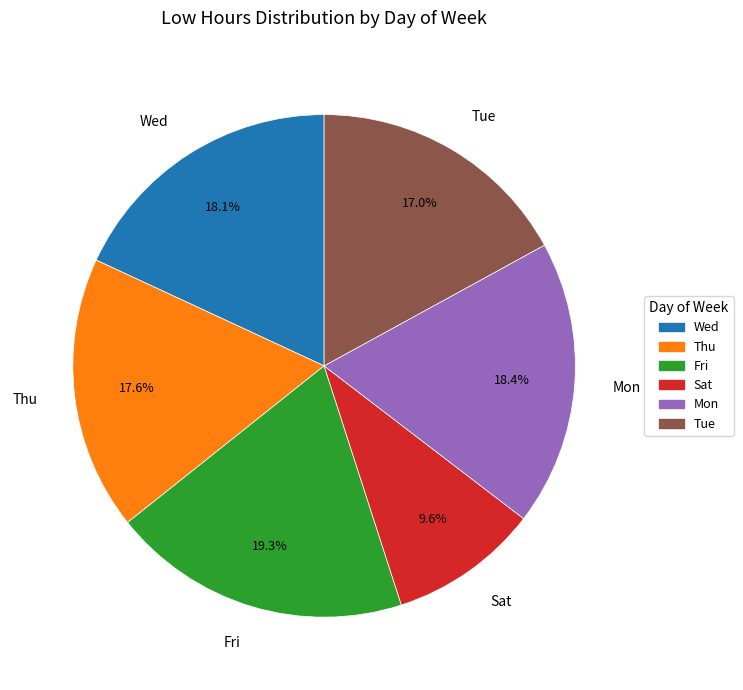

Between Fri and Wed, which is larger?

Fri